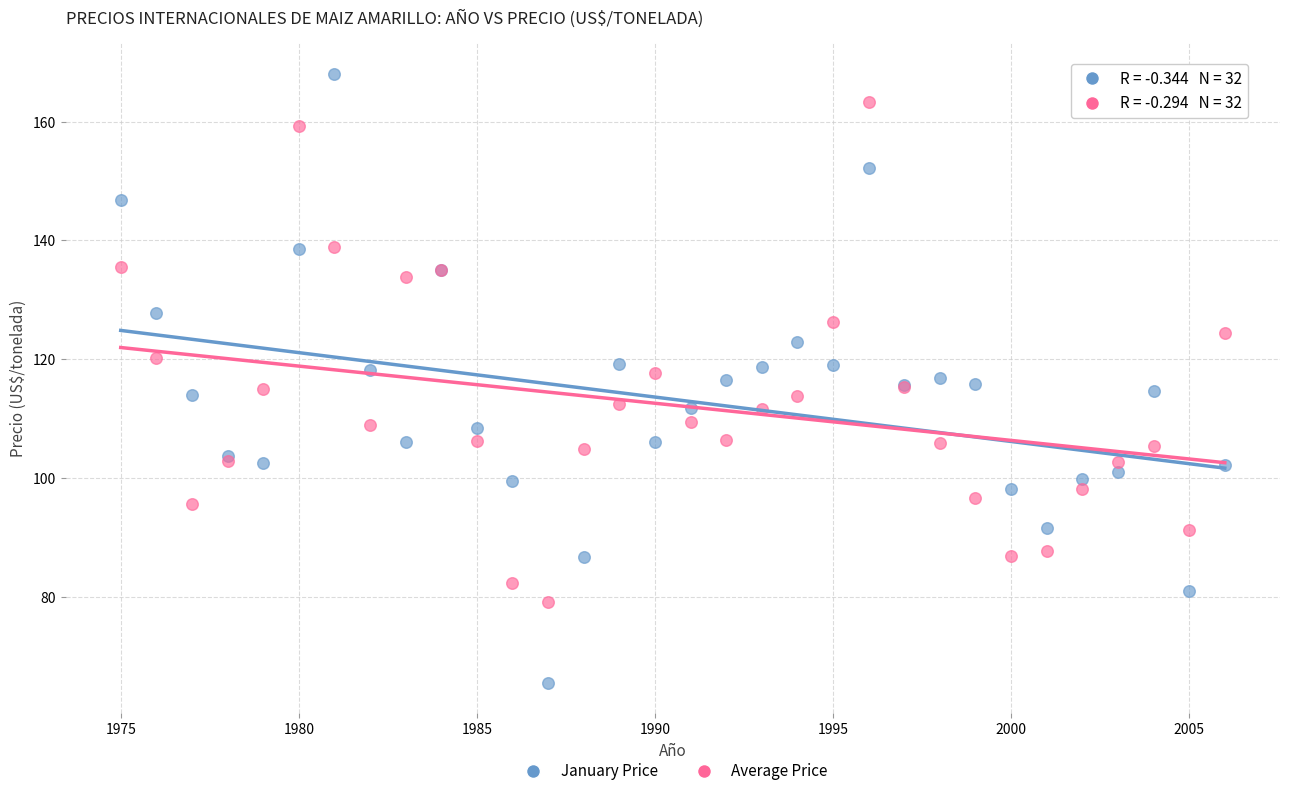

Which series has the largest Y range (max minus min)?

January Price